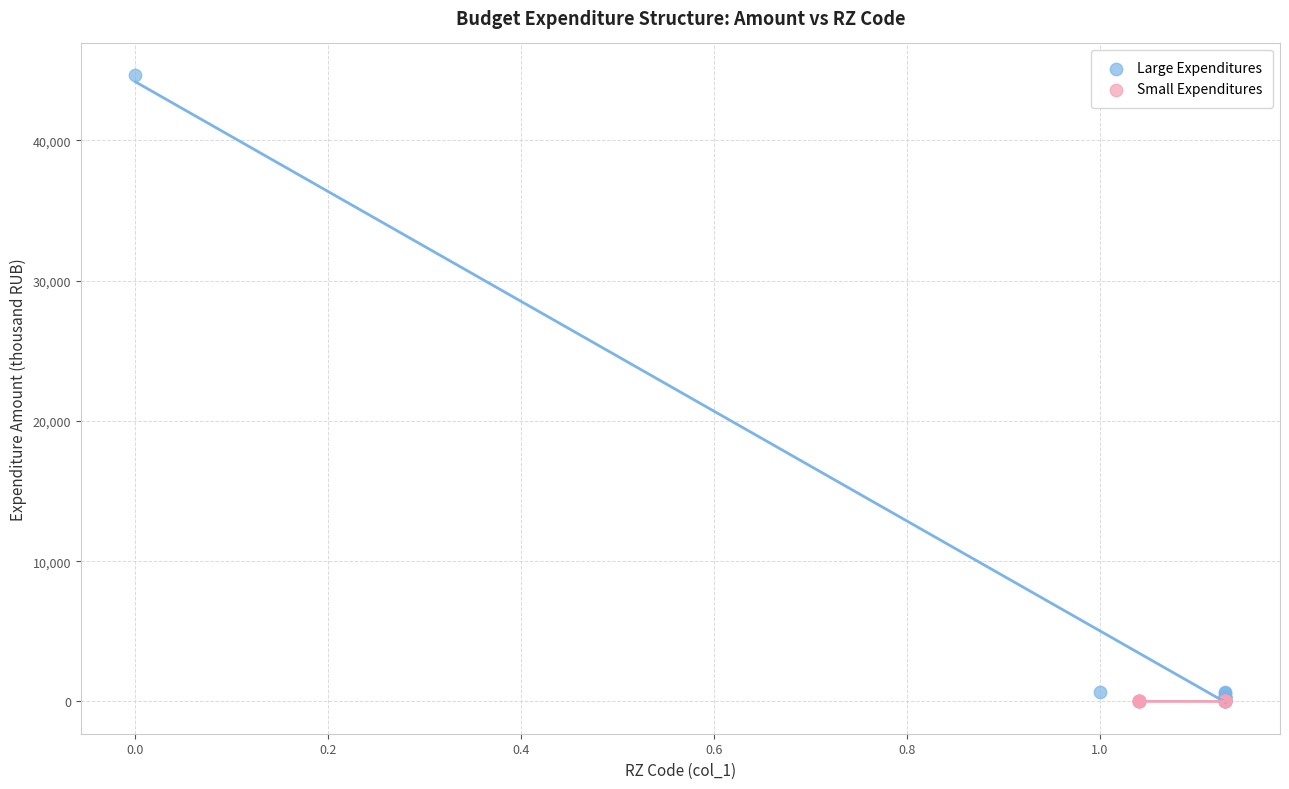

Which series reaches the maximum Y coordinate?

Large Expenditures